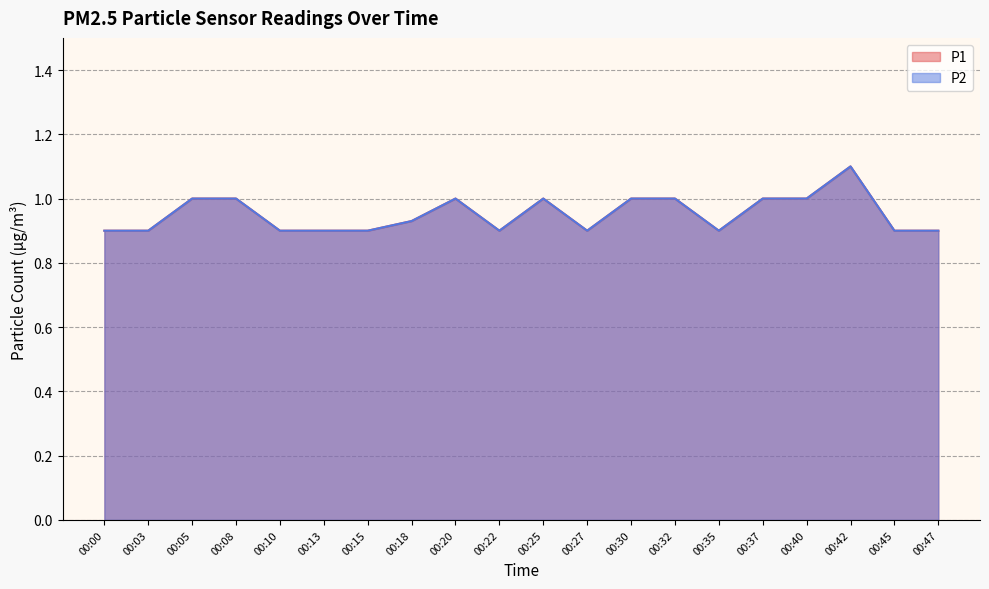

Which has a higher value, 00:42 or 00:00?

00:42